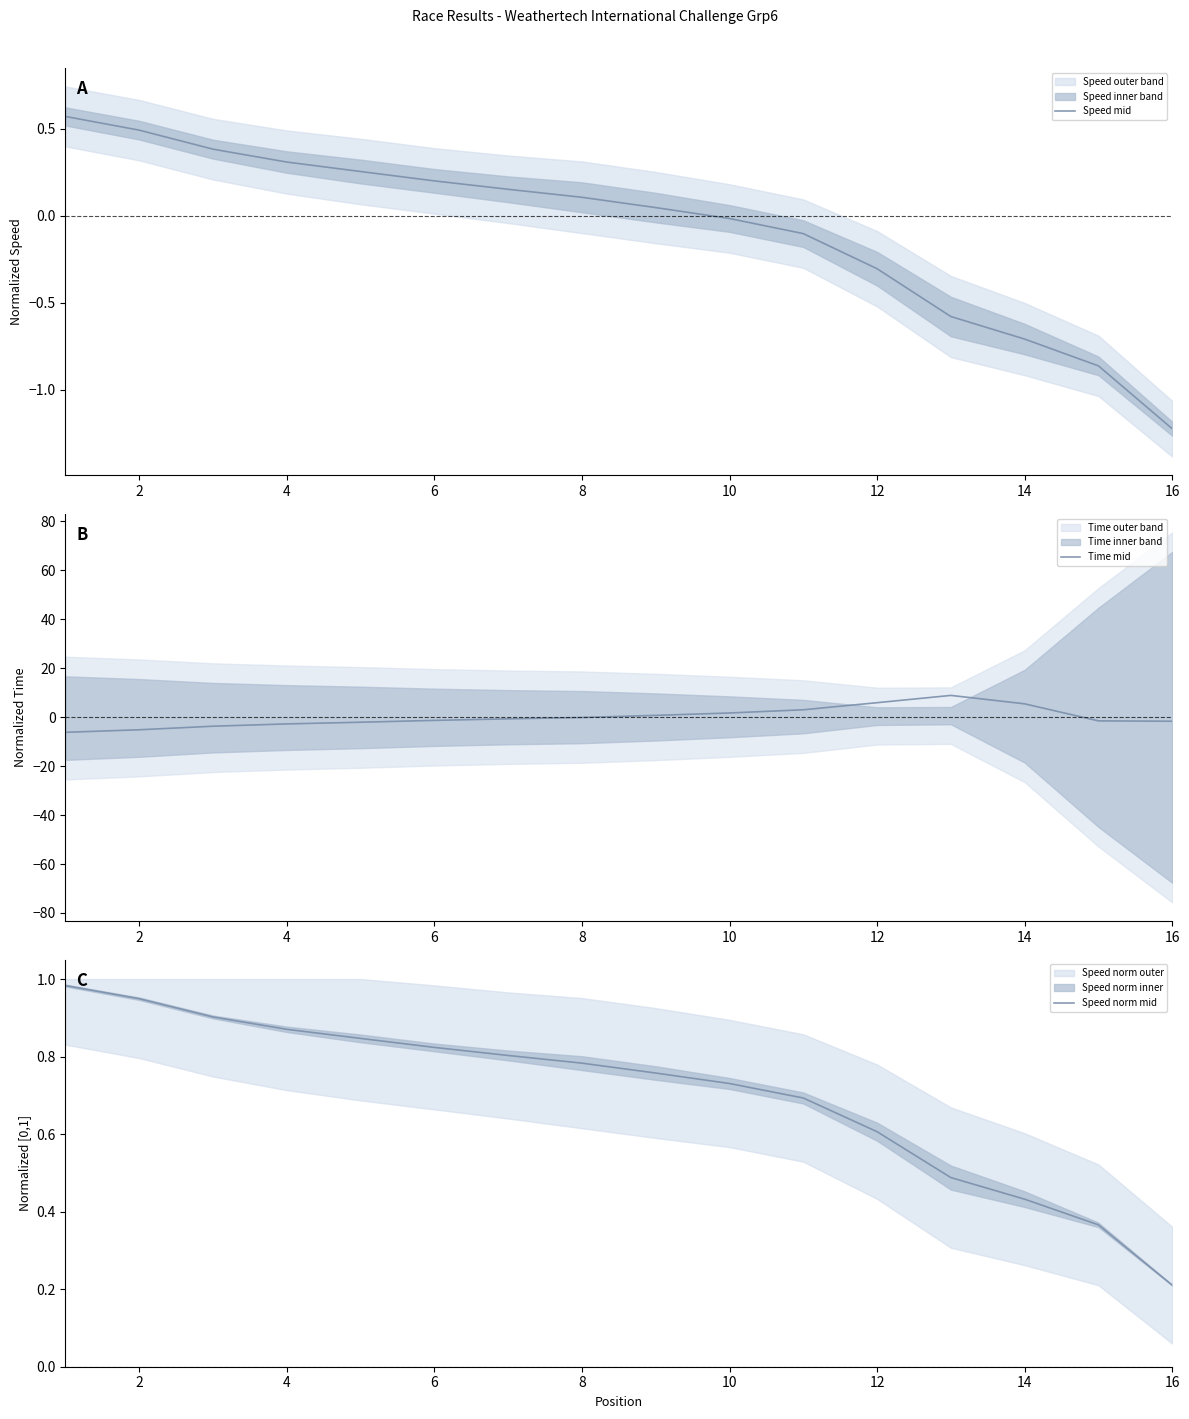

Which series has the widest spread of values?

Time mid